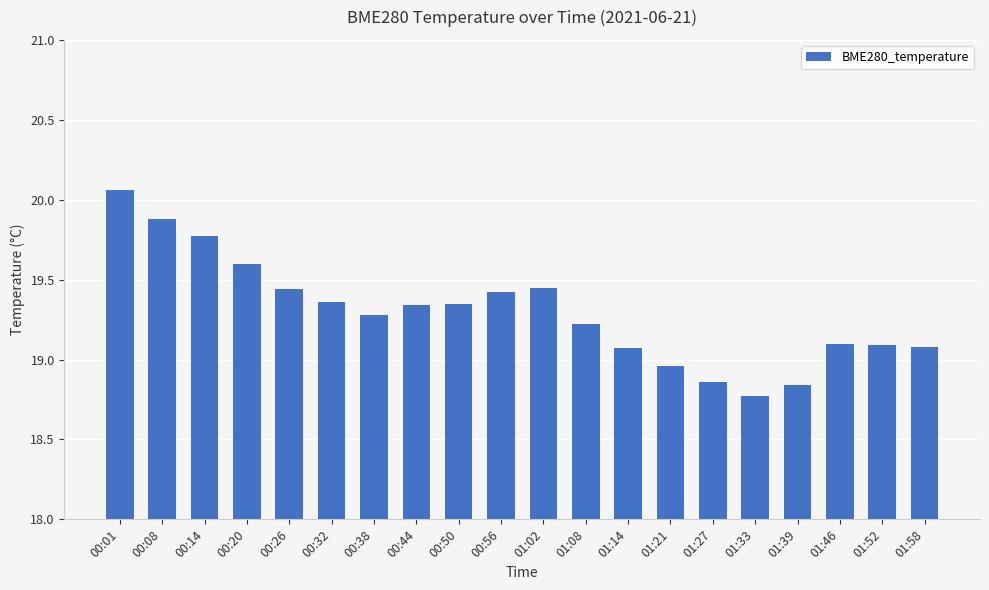

The chart shows a value of 32.9 at 01:52. True or false?

False